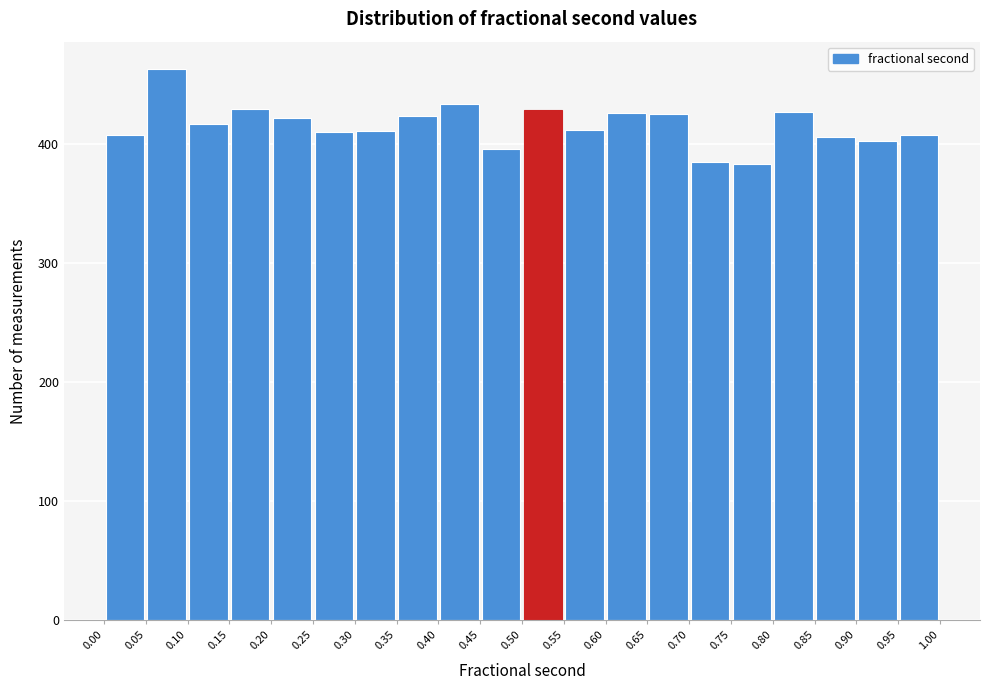

Which range on the x-axis has the tallest bar?

0.05 to 0.10